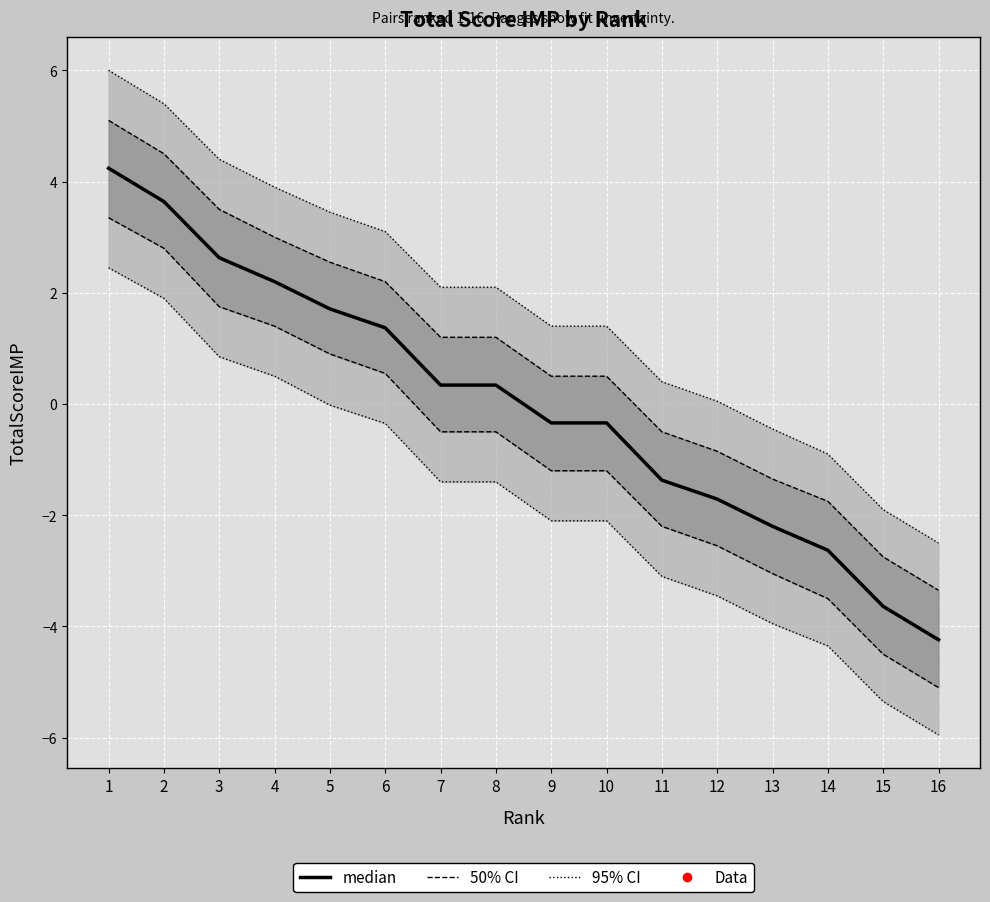

At which category does the chart reach its peak across all series?

1